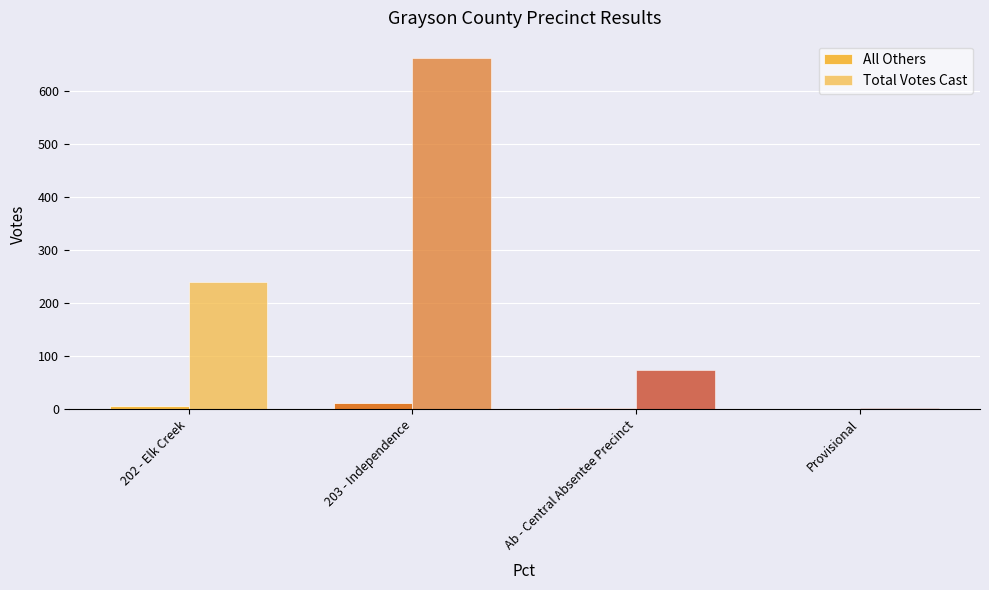

How many groups of bars are there?

4